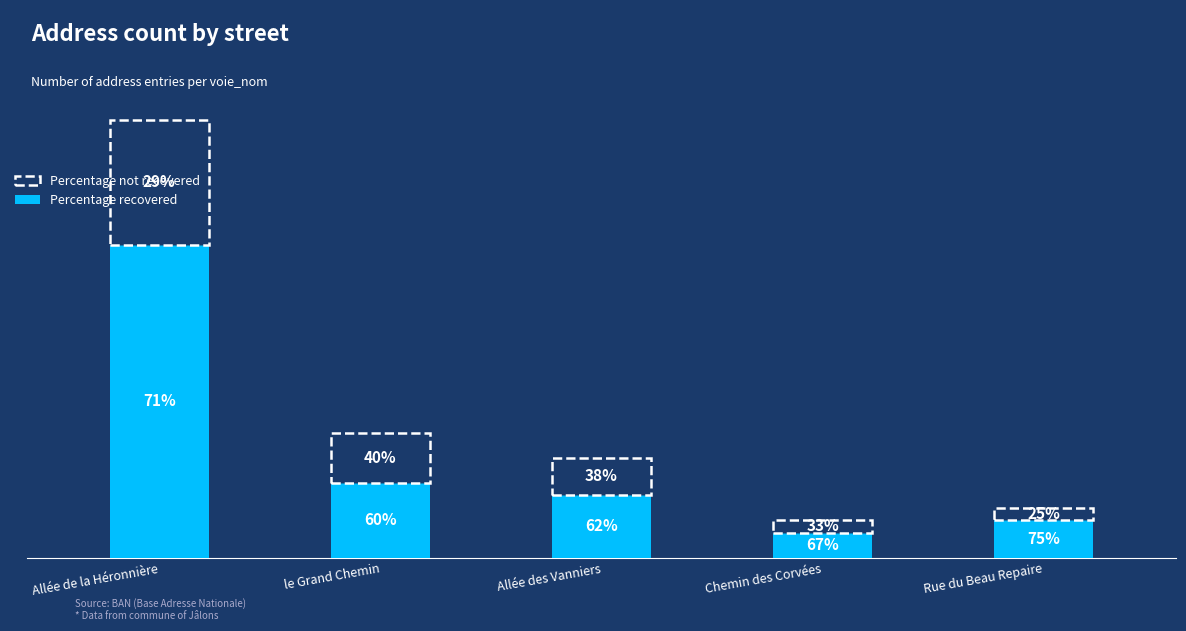

Does the chart contain stacked bars?

Yes